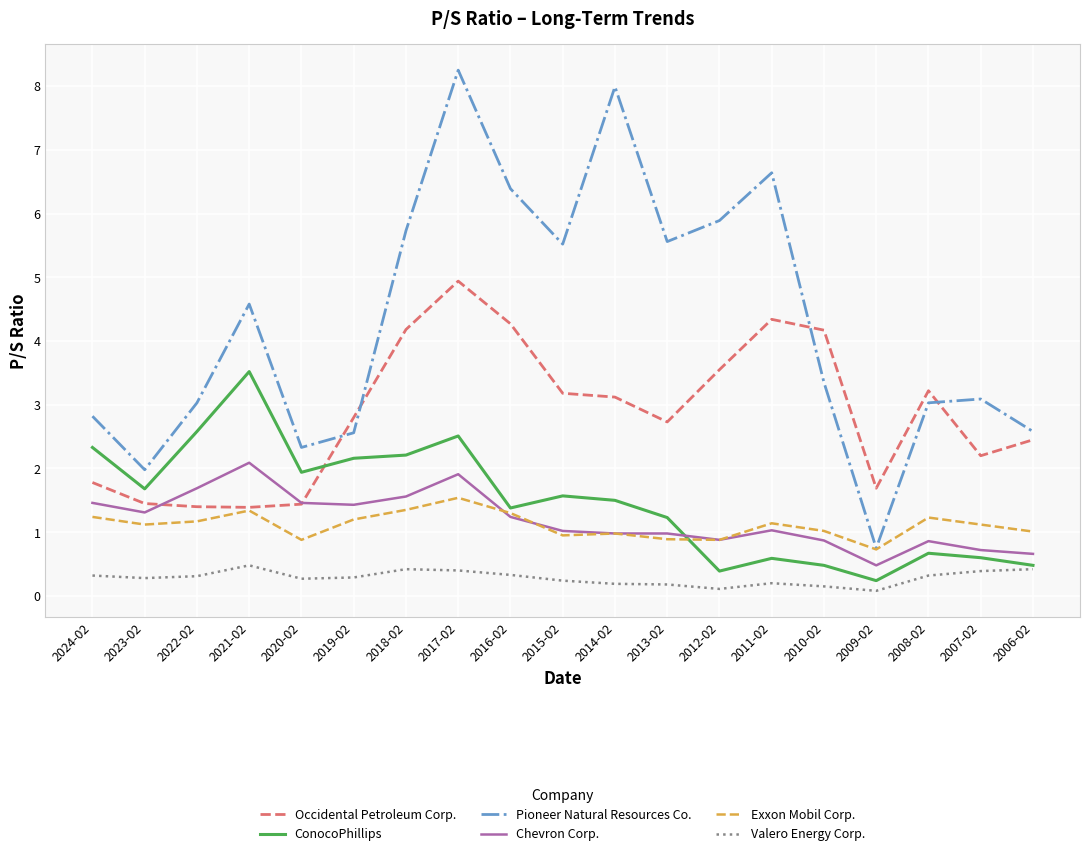

At which category is the sum across all series the highest?

2017-02